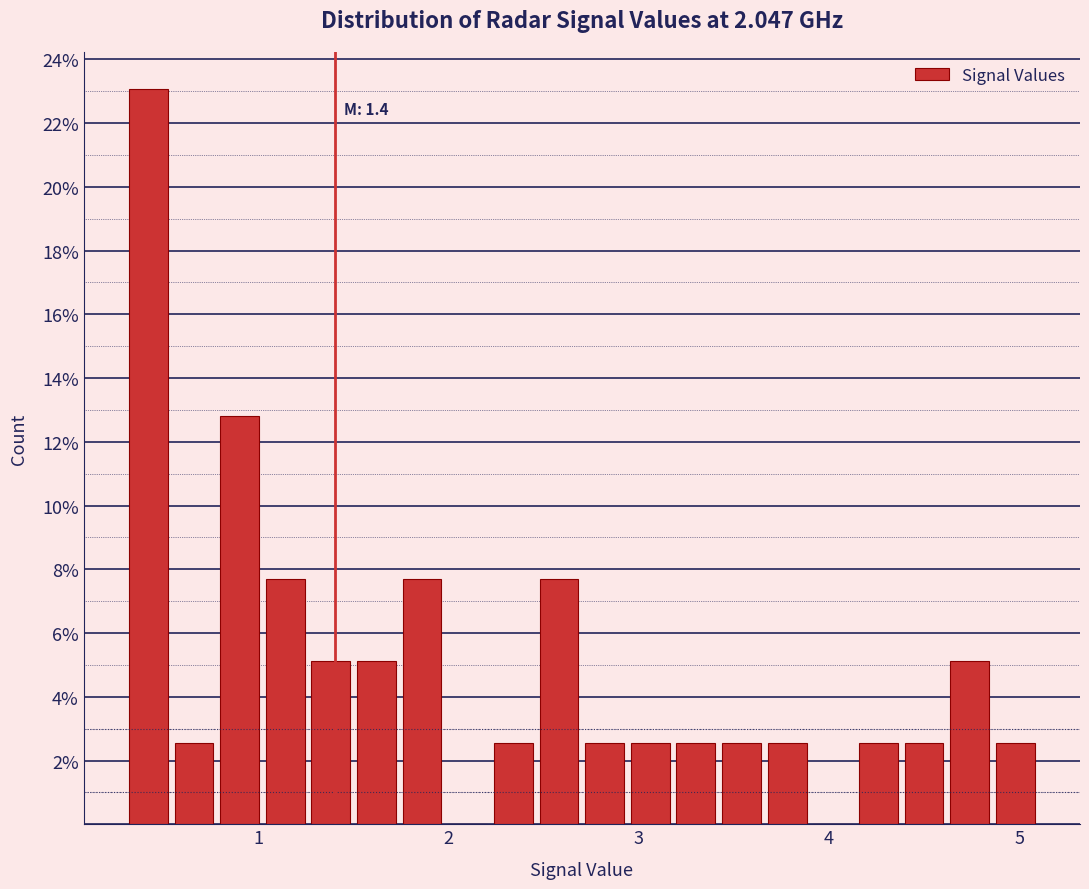

Around what value on the x-axis is the tallest bar? Give the approximate position of its centre, as read against the axis.

0.4